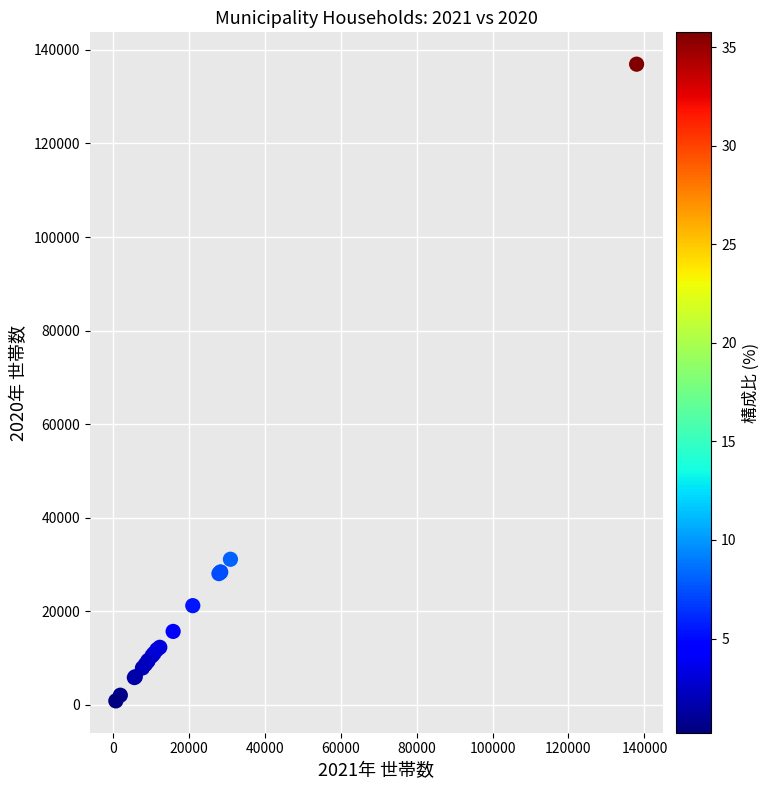

What Y value in the scatter plot is closest to 68891?

31109